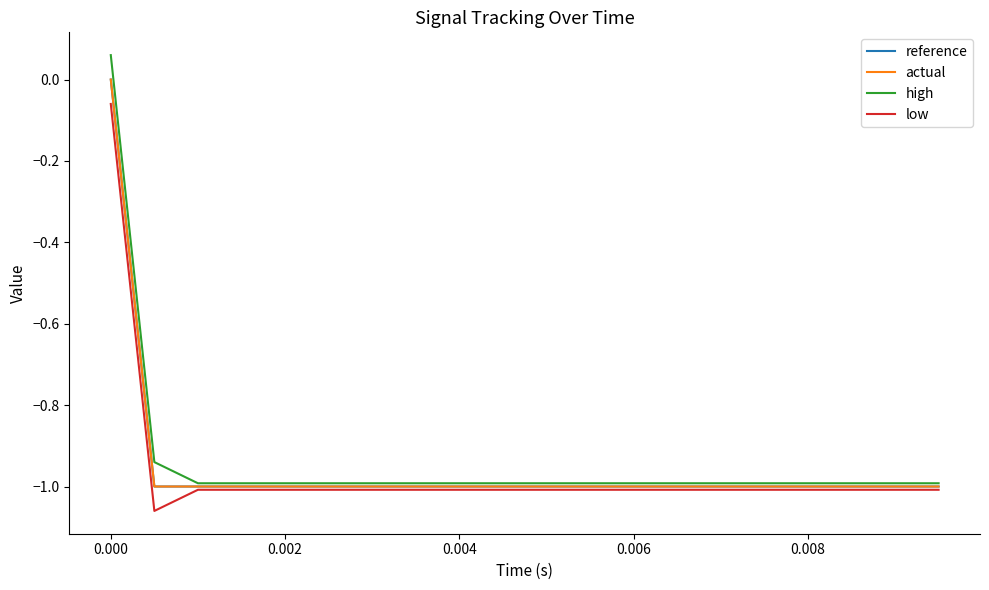

True or false: low and high cross at least once.

False